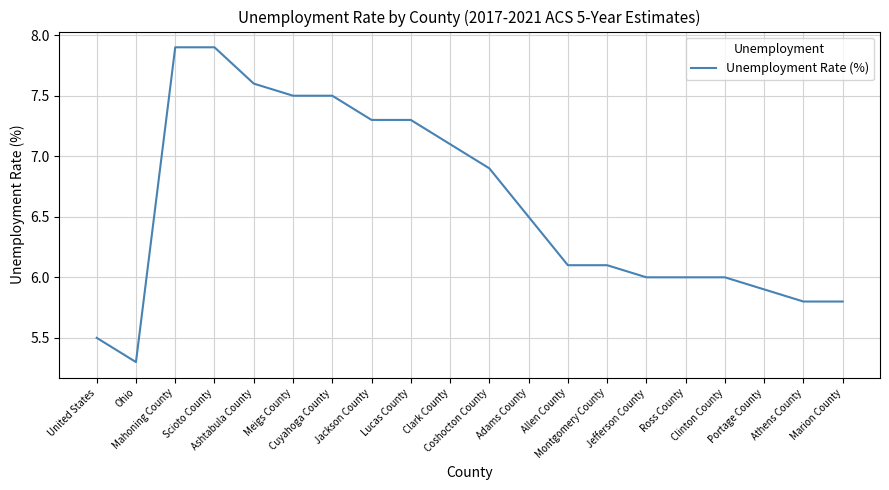

What is the change in value from Cuyahoga County to Clinton County?

-1.5